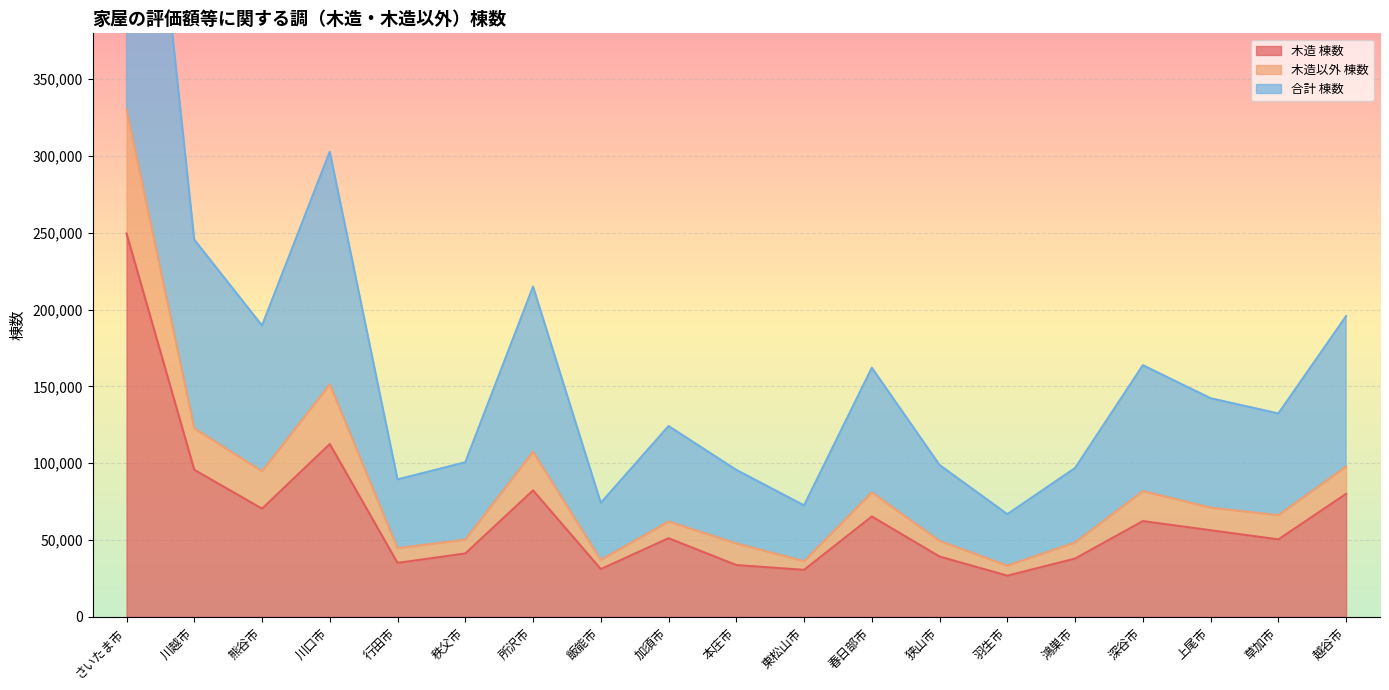

How many interior local peaks does the 木造以外 棟数 series have?

5